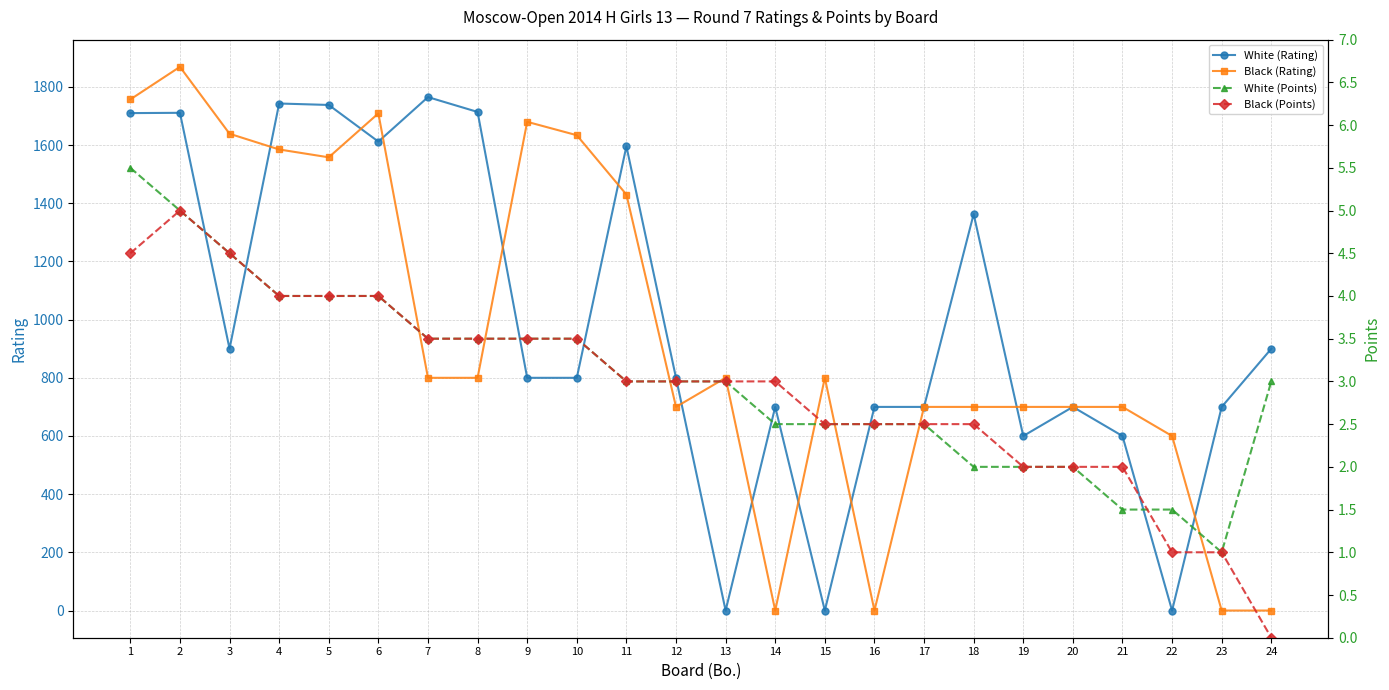

Which category has the lowest value in the Black (Points) series?

24